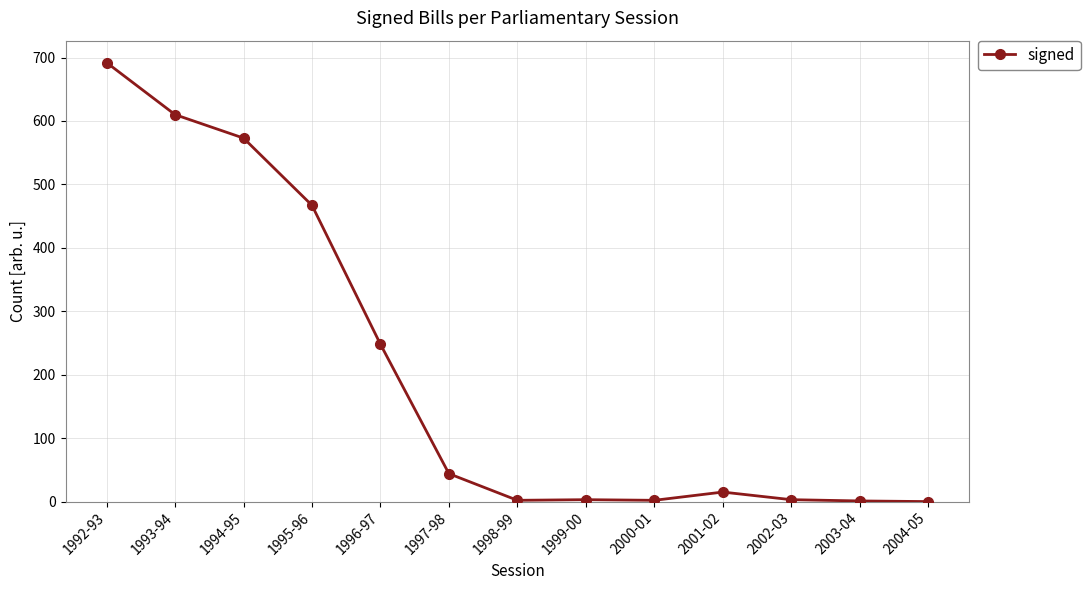

True or false: there are more than 0 points higher than both neighbors.

True